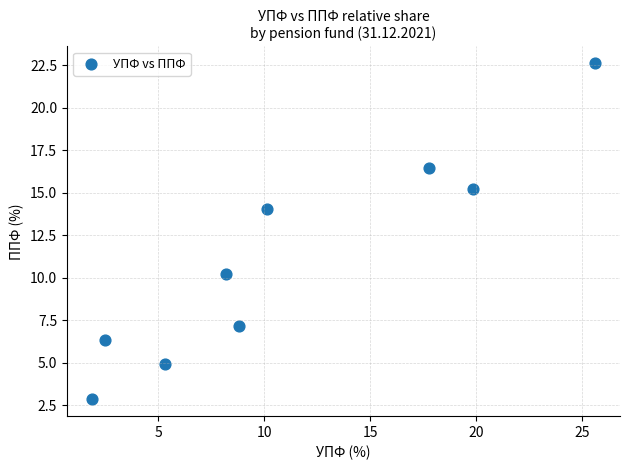

What is the range of Y values (max minus min)?

19.8